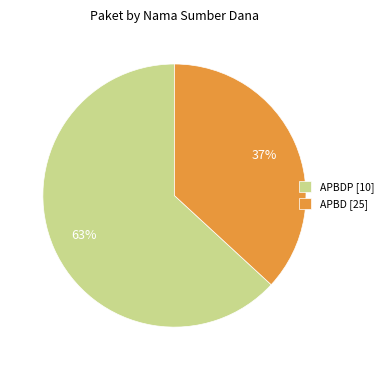

How many slices are in this pie chart?

2